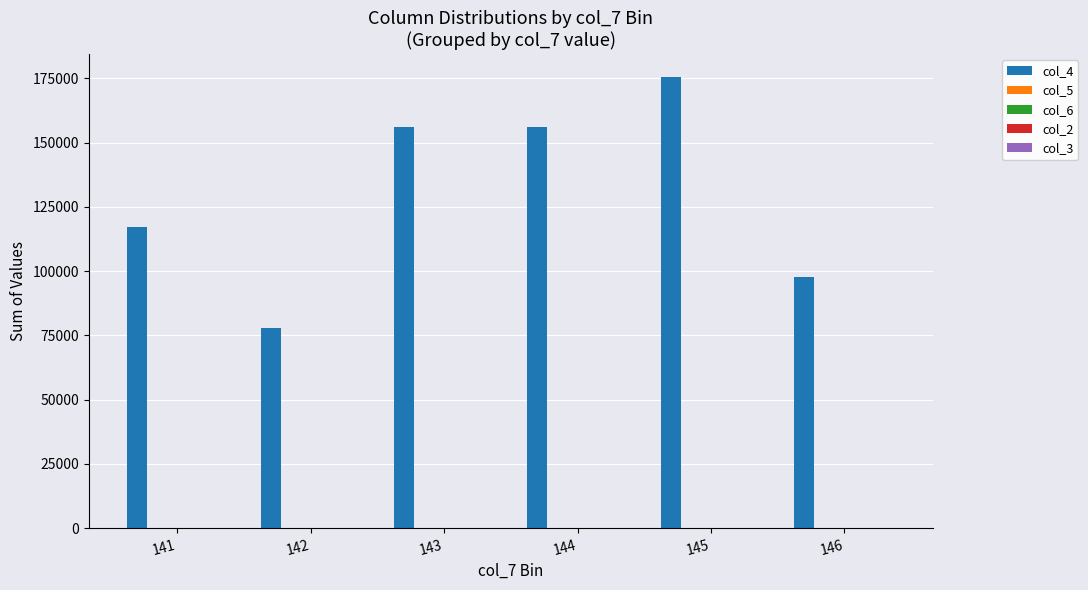

Are the bars grouped side by side (vs. stacked)?

Yes